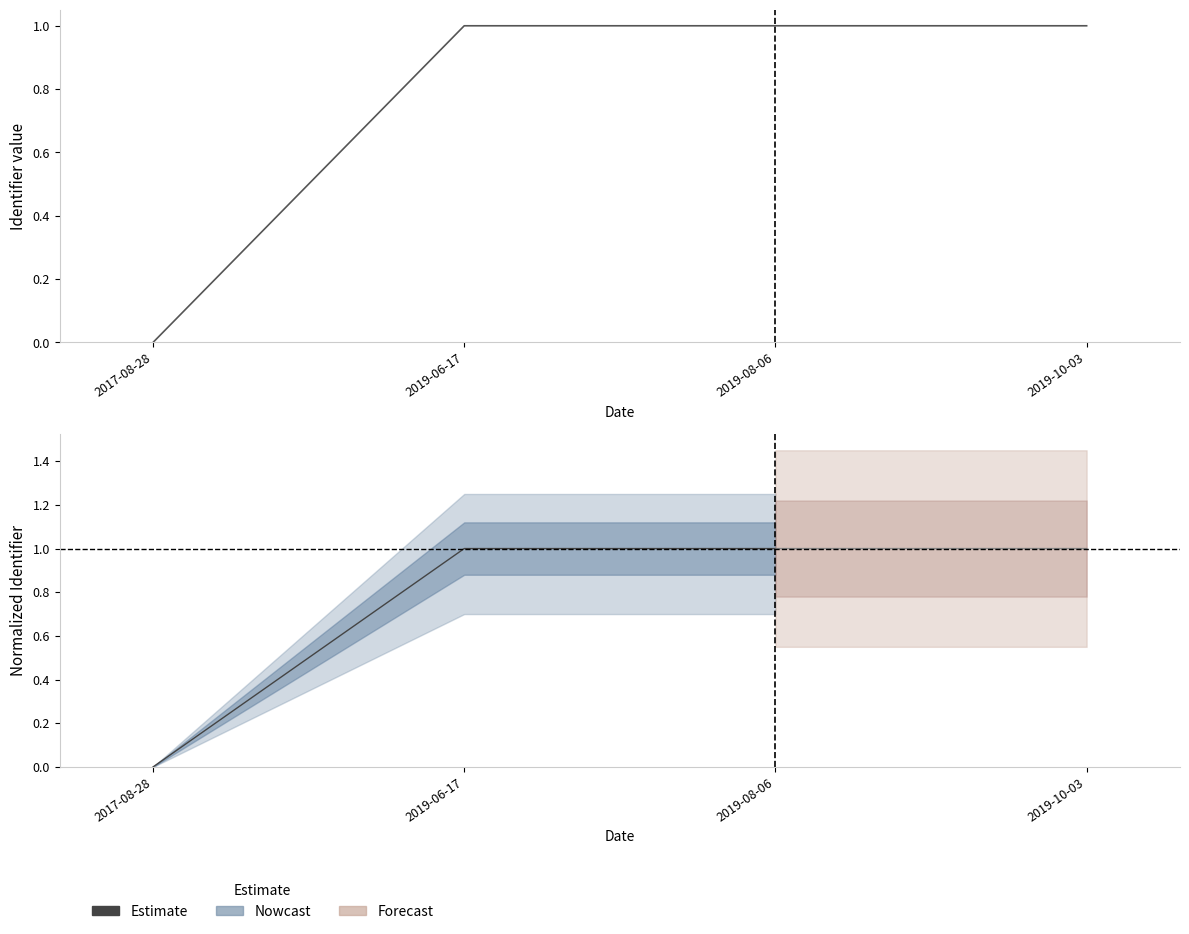

What is the value of the 2nd point from the left?

1.0